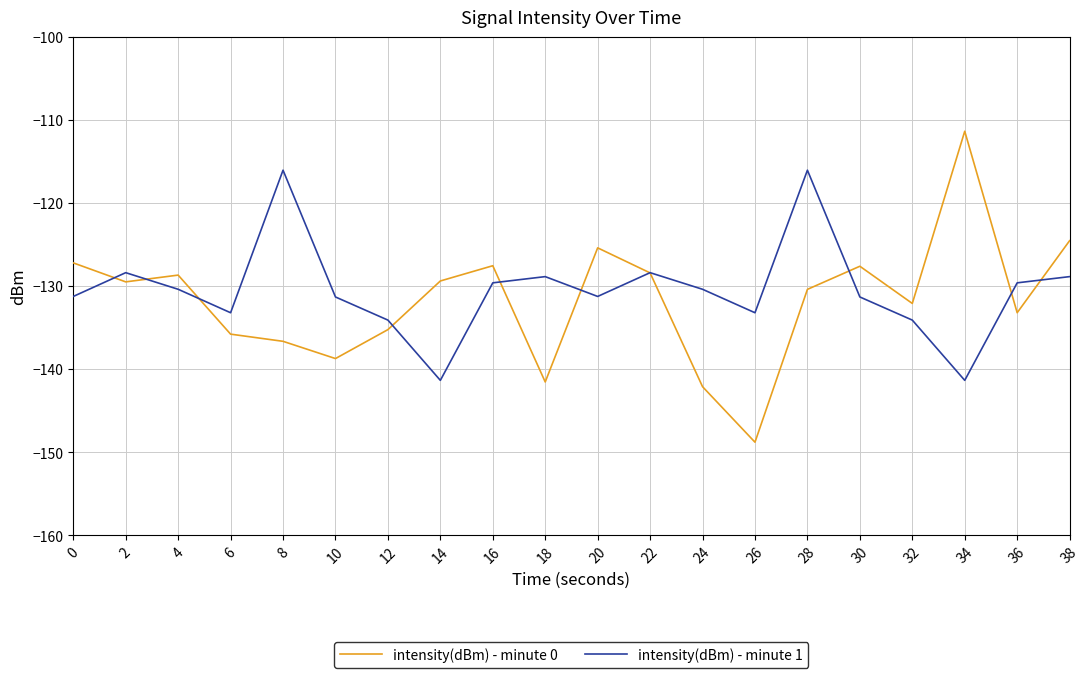

In intensity(dBm) - minute 1, how many points are higher than both neighbors (excluding endpoints)?

5